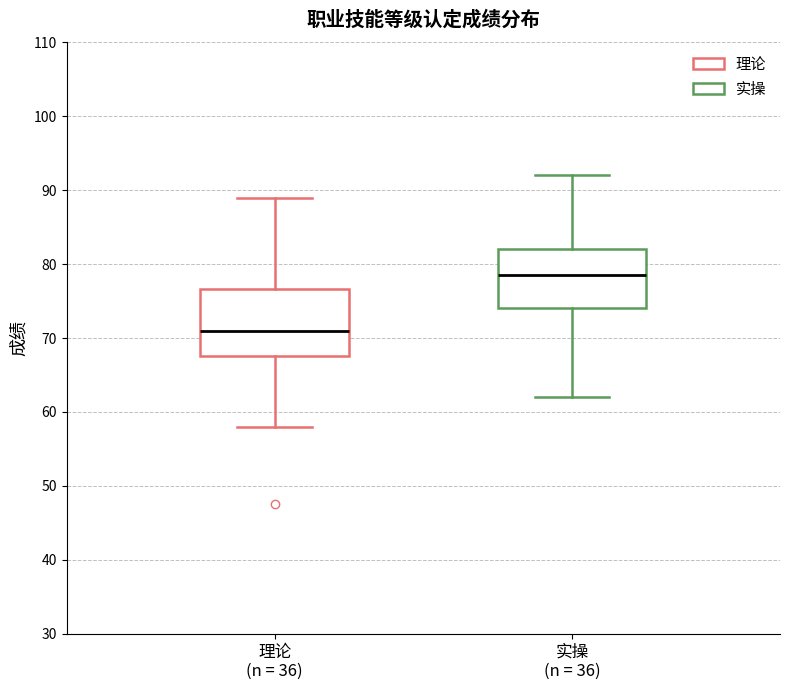

Which box has the lowest median line?

理论 (n = 36)